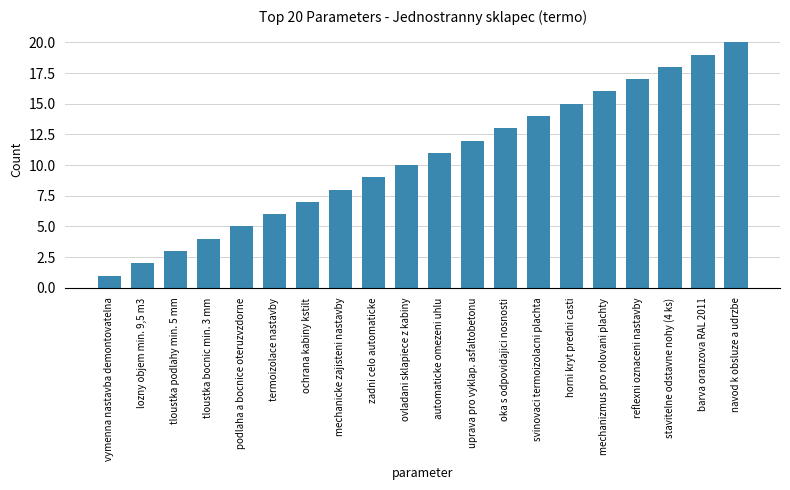

Reading left to right, extract all data points from this chart.

1	2	3	4	5	6	7	8	9	10	11	12	13	14	15	16	17	18	19	20